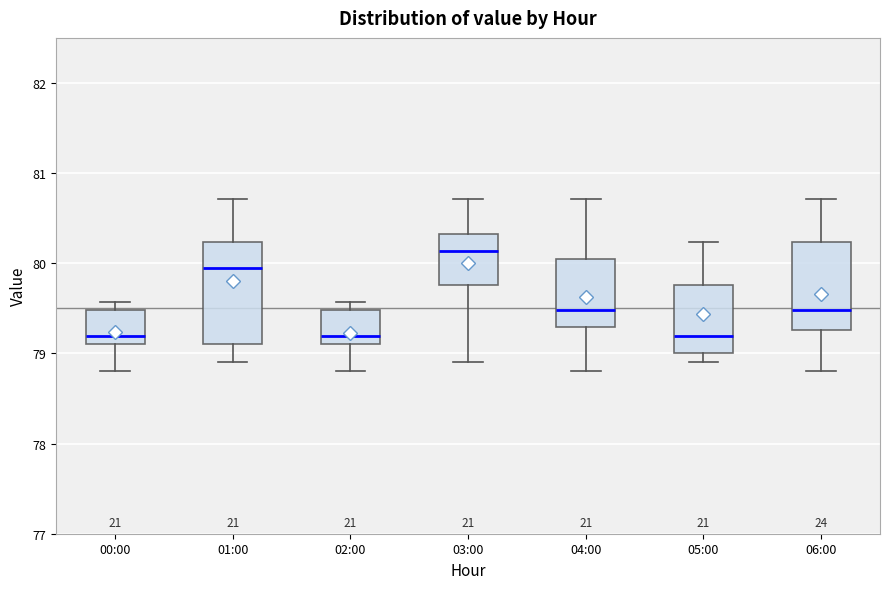

Which box's median line is the highest?

03:00